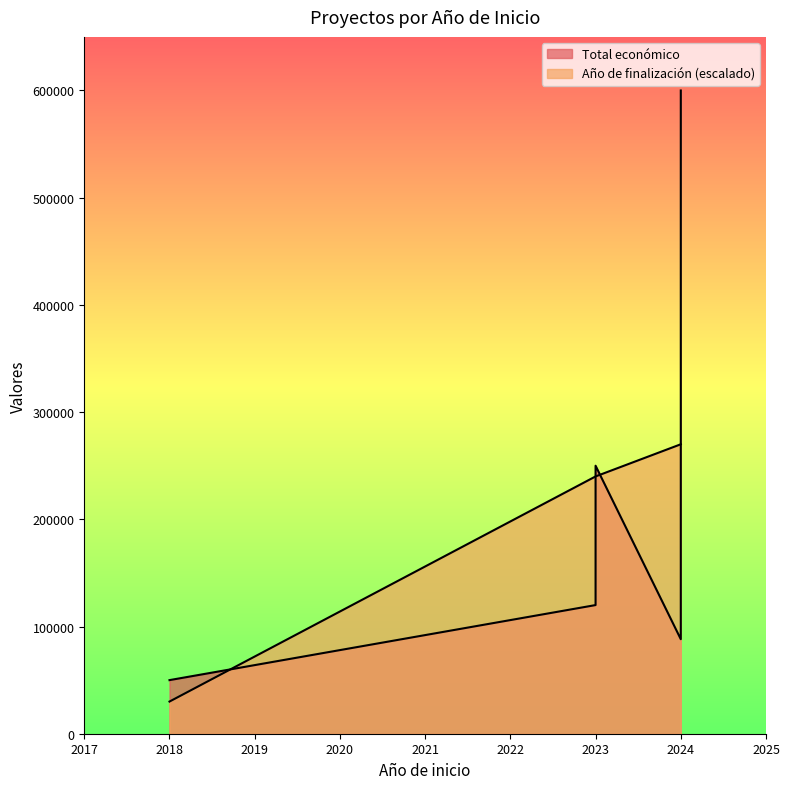

Reading left to right, list all the values displayed in this chart.

Total económico: 600000	50000	110168	250000	120000	88160
Año de finalización: 2027	2019	2027	2026	2026	2027